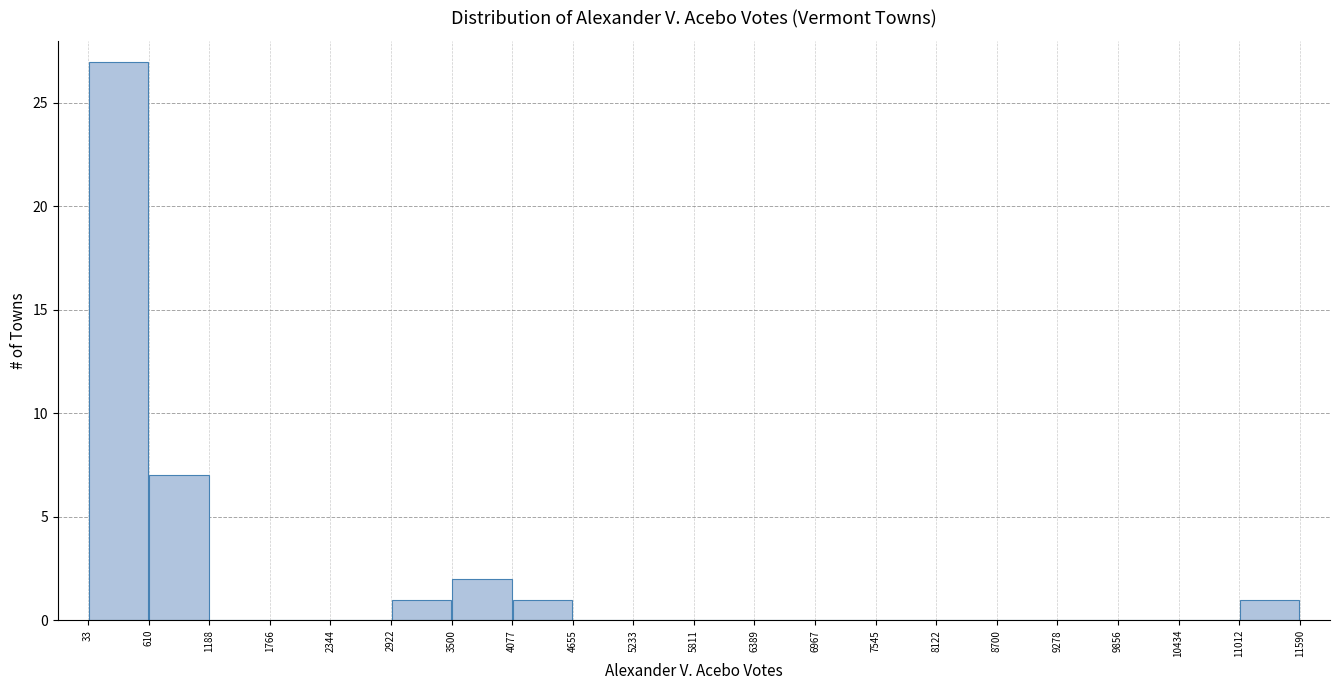

Reading left to right, list every bar in this chart as the range it spans on the x-axis followed by its height. The values are not printed on the chart, so give them approximately, as read against the axis.

33 to 610: 27
610 to 1188: 7
1188 to 1766: 0
1766 to 2344: 0
2344 to 2922: 0
2922 to 3500: 1
3500 to 4077: 2
4077 to 4655: 1
4655 to 5233: 0
5233 to 5811: 0
5811 to 6389: 0
6389 to 6967: 0
6967 to 7545: 0
7545 to 8122: 0
8122 to 8700: 0
8700 to 9278: 0
9278 to 9856: 0
9856 to 10434: 0
10434 to 11012: 0
11012 to 11590: 1